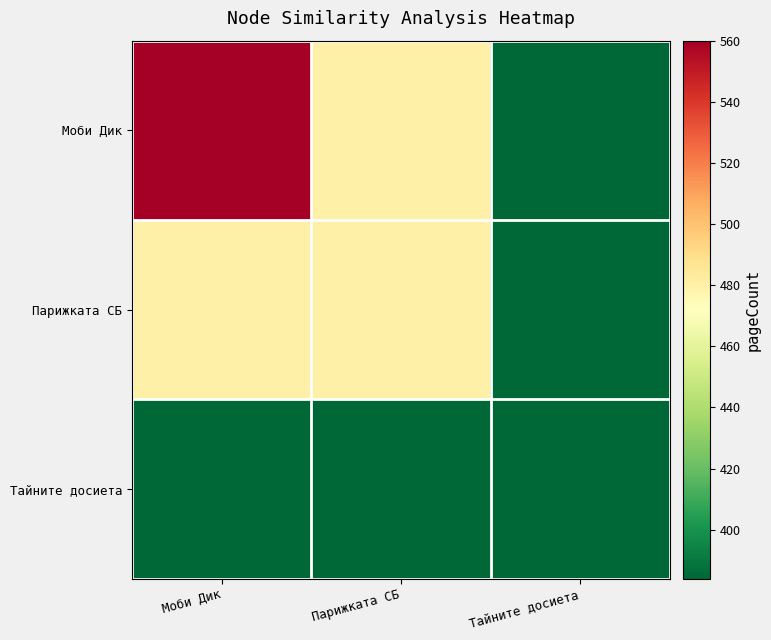

Which series has the widest spread of values?

Моби Дик